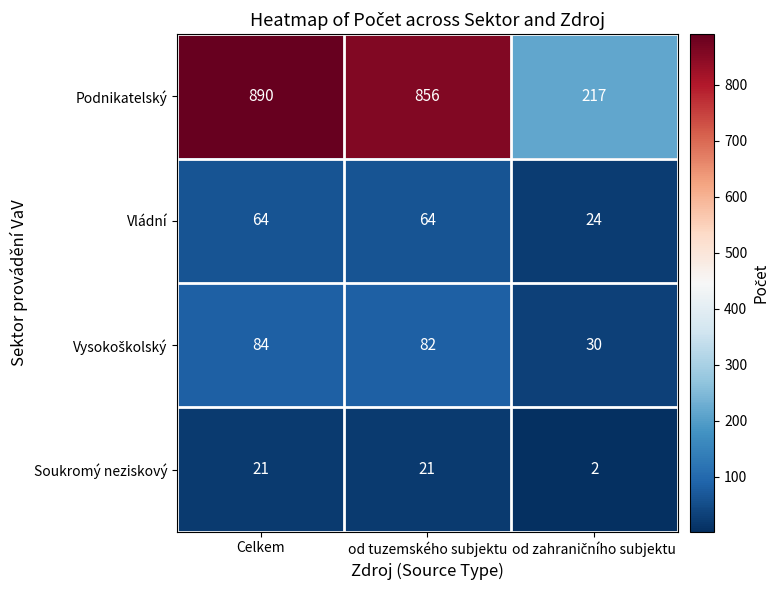

How many values in the Podnikatelský series are below 856?

1